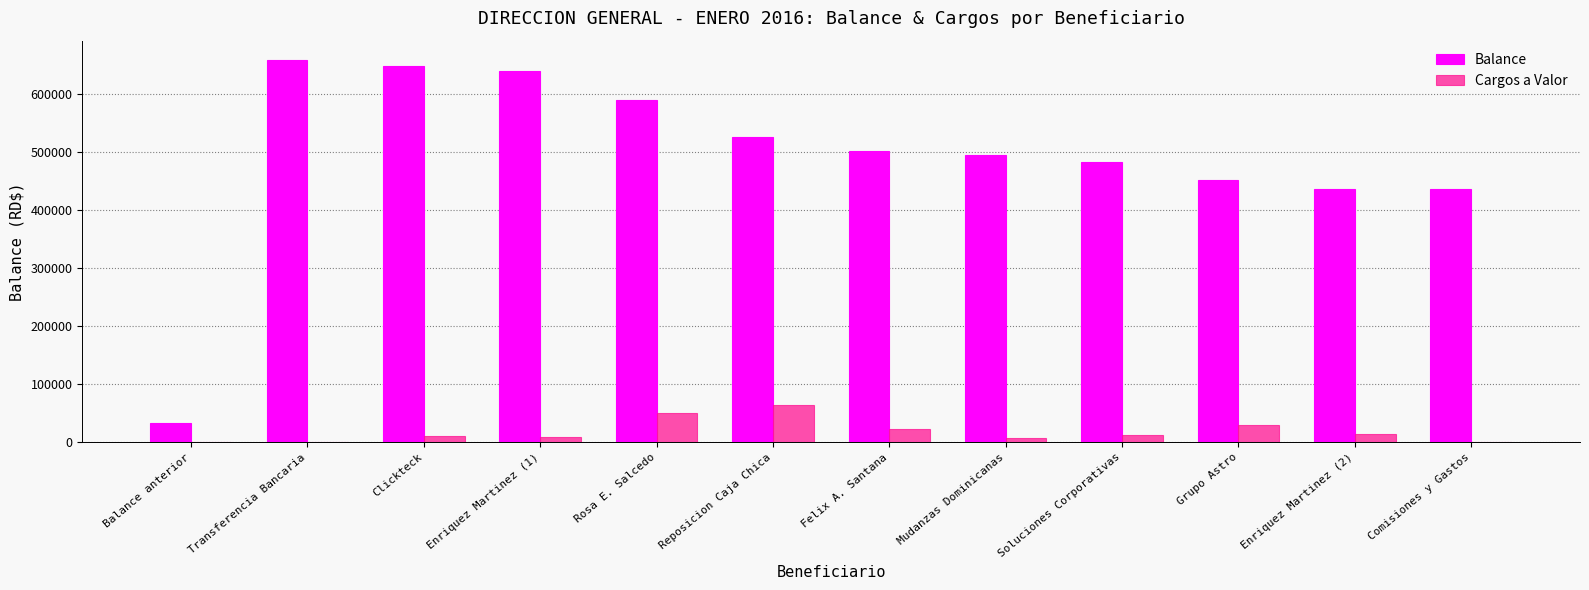

At which label does Balance first exceed 502015?

Transferencia Bancaria